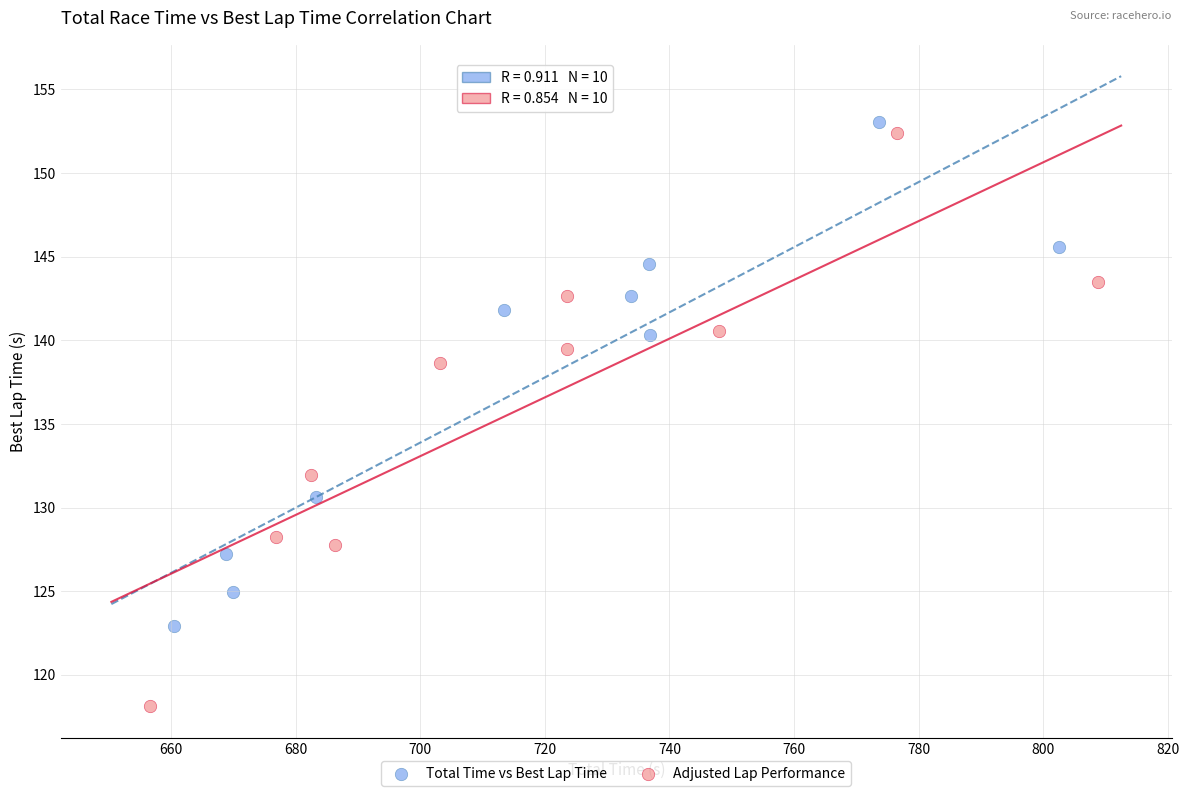

Which series has the widest spread of Y values?

Adjusted Lap Performance